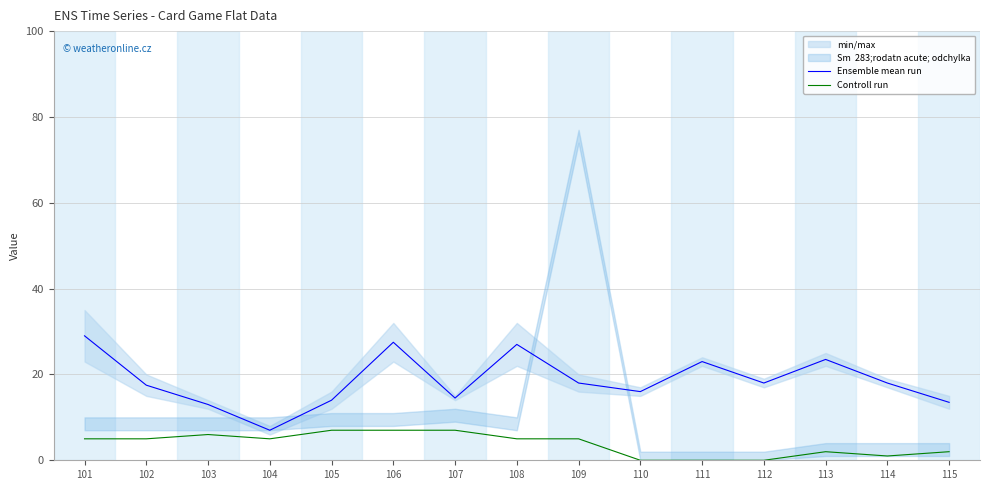

Which series has the largest total across all categories?

Ensemble mean run